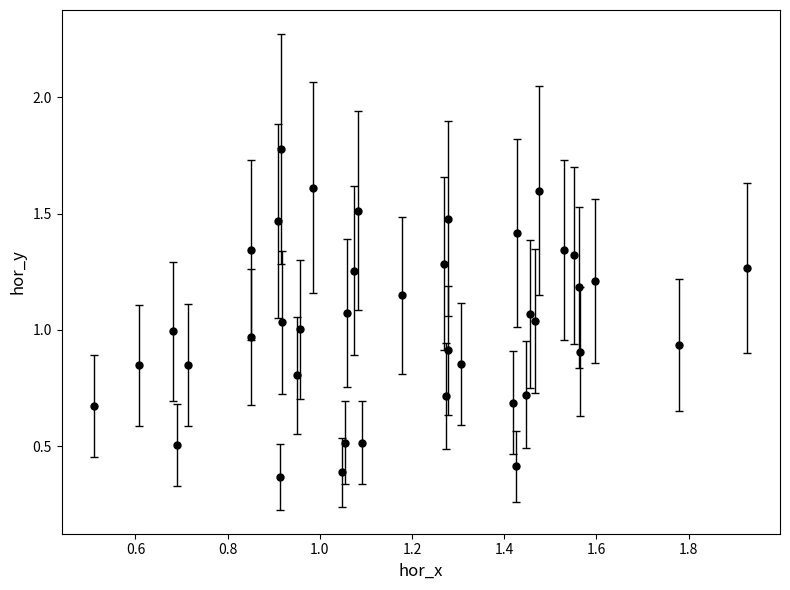

What is the sum of all values?

41.0